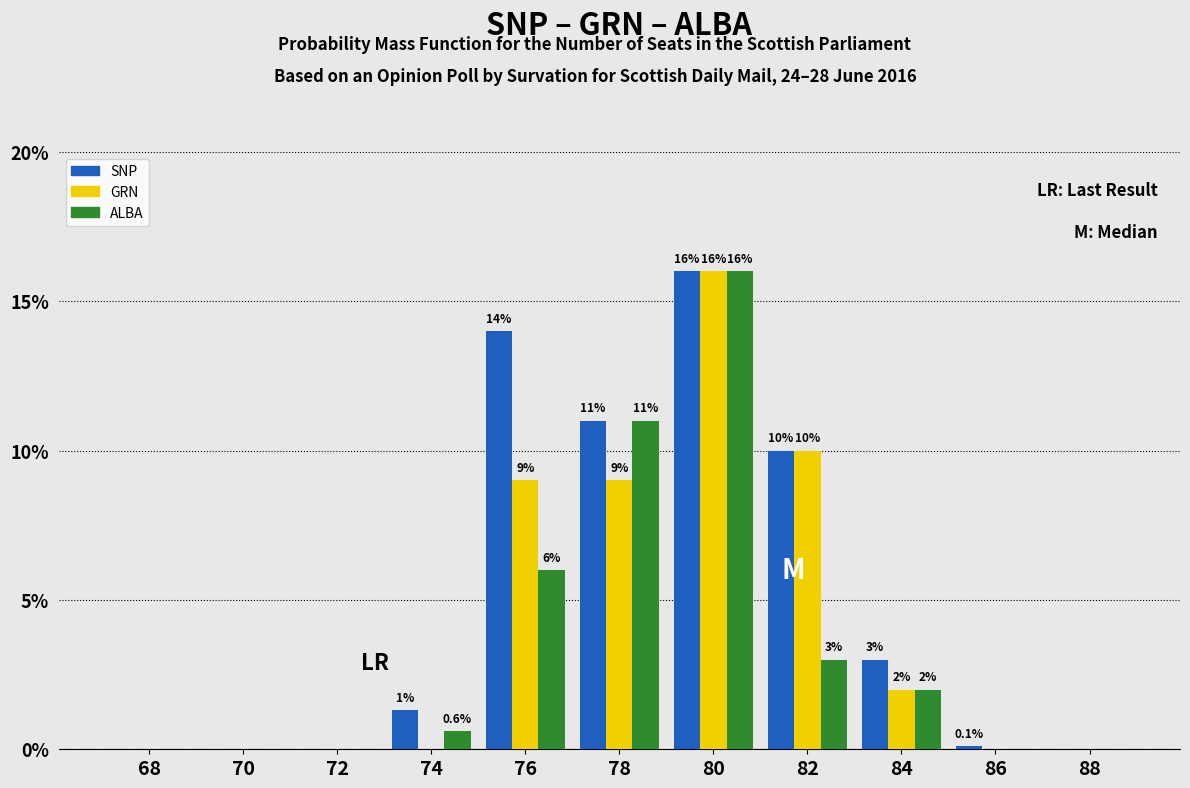

Reading right to left, list all the values displayed in this chart.

SNP: 88=0.0	86=0.1	84=3.0	82=10.0	80=16.0	78=11.0	76=14.0	74=1.3	72=0.0	70=0.0	68=0.0
GRN: 88=0.0	86=0.0	84=2.0	82=10.0	80=16.0	78=9.0	76=9.0	74=0.0	72=0.0	70=0.0	68=0.0
ALBA: 88=0.0	86=0.0	84=2.0	82=3.0	80=16.0	78=11.0	76=6.0	74=0.6	72=0.0	70=0.0	68=0.0